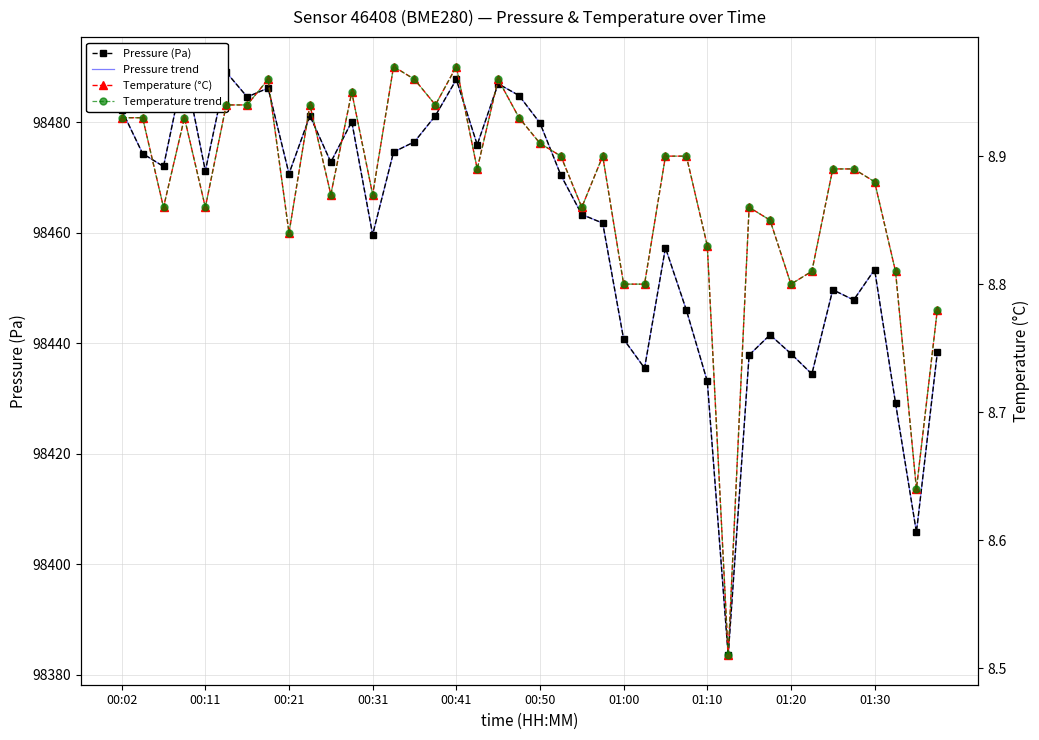

Rank the series by their maximum value, from lowest to highest.

Temperature (°C), Temperature trend, Pressure (Pa), Pressure trend